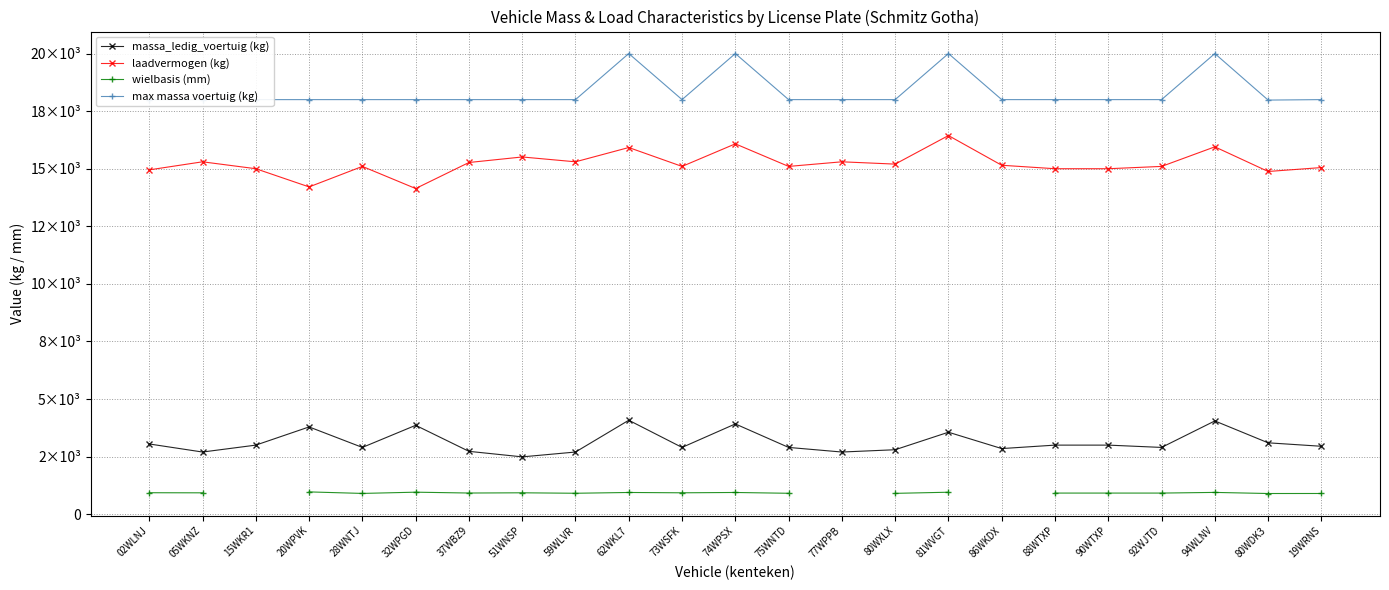

True or false: massa_ledig_voertuig (kg) has a value of 2700.0 at 77WPPB.

True